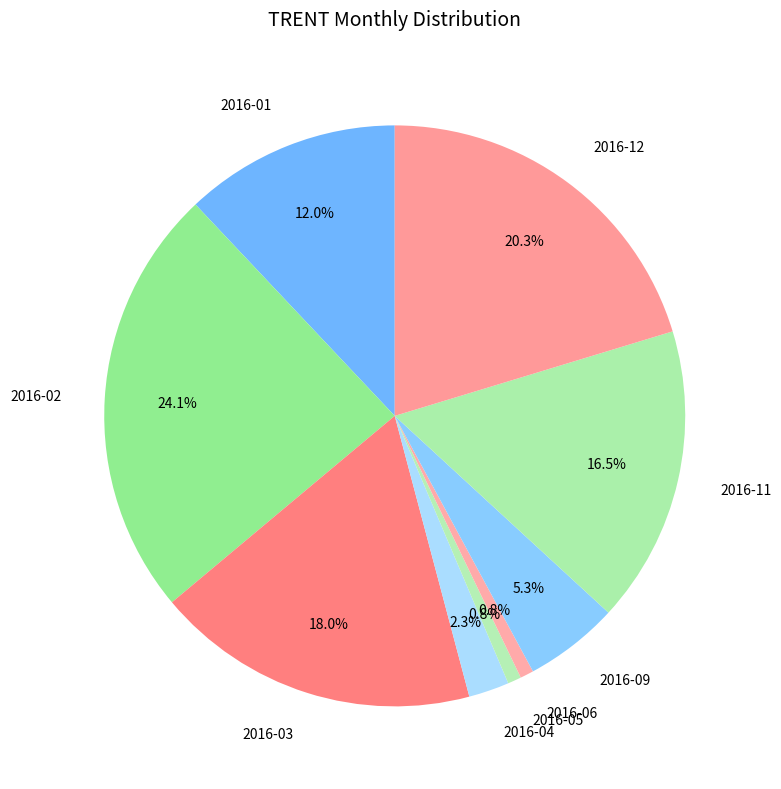

Between 2016-12 and 2016-09, which is larger?

2016-12